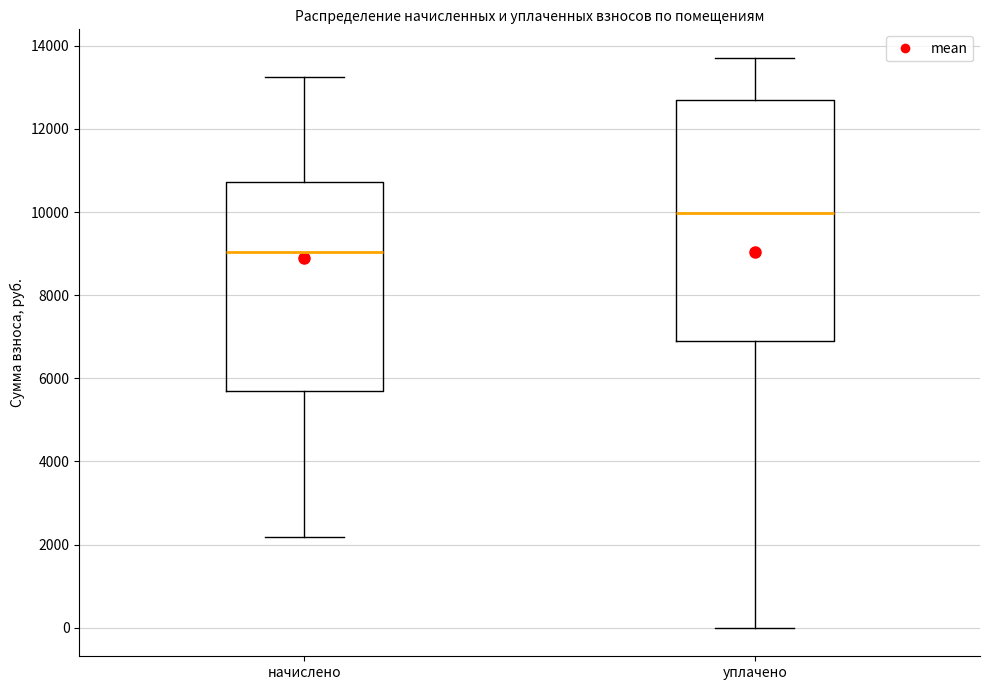

Reading left to right, read every box against the y-axis: the position of its median line, the range the box covers, and the ends of its whiskers. The values are not printed on the chart, so give them approximately, as read against the axis.

начислено: median 9000, box 5600 to 10800, whiskers 2200 to 13200
уплачено: median 10000, box 6800 to 12800, whiskers 0 to 13800